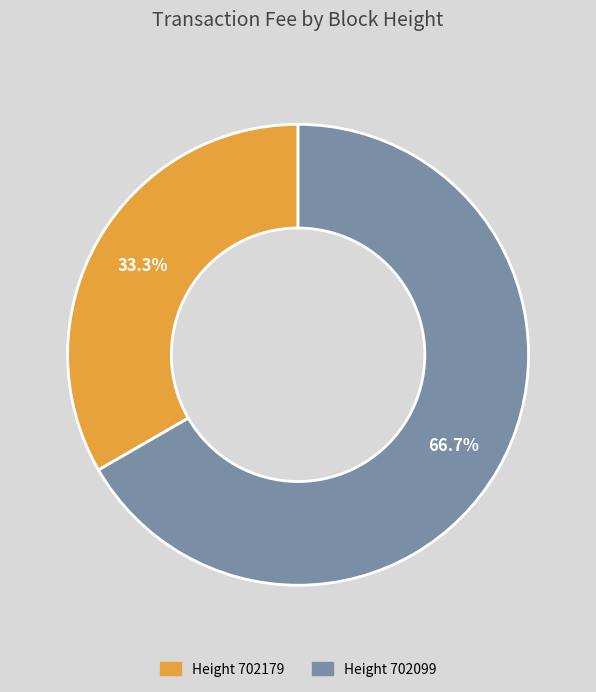

Is there any slice that represents more than half of the pie?

Yes